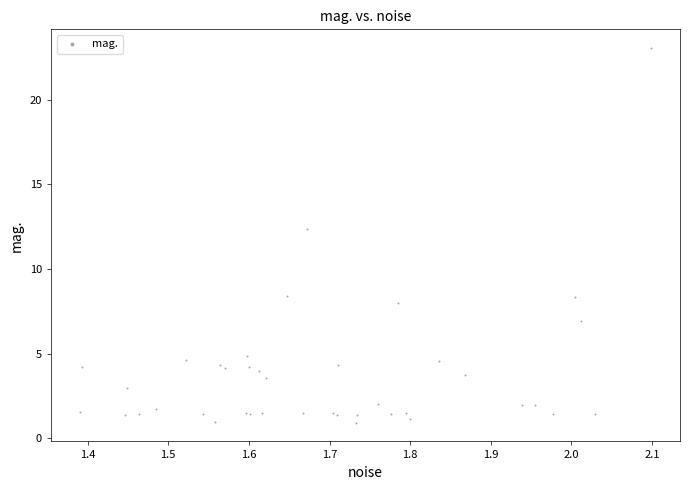

What Y value in the scatter plot is closest to 11?

12.3